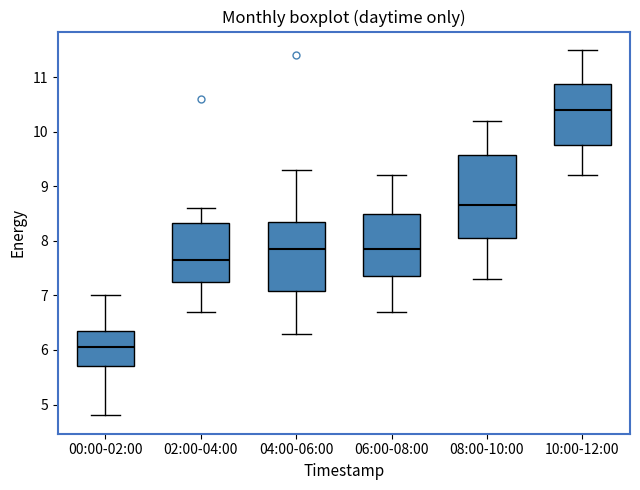

Which box is the tallest, from its lower edge to its upper edge?

08:00-10:00